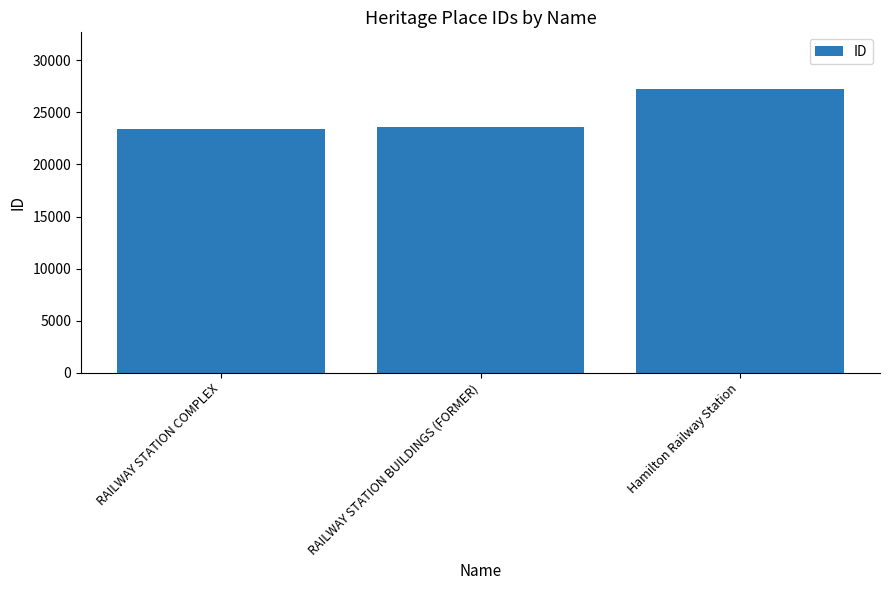

What value does the data have at RAILWAY STATION COMPLEX?

23389